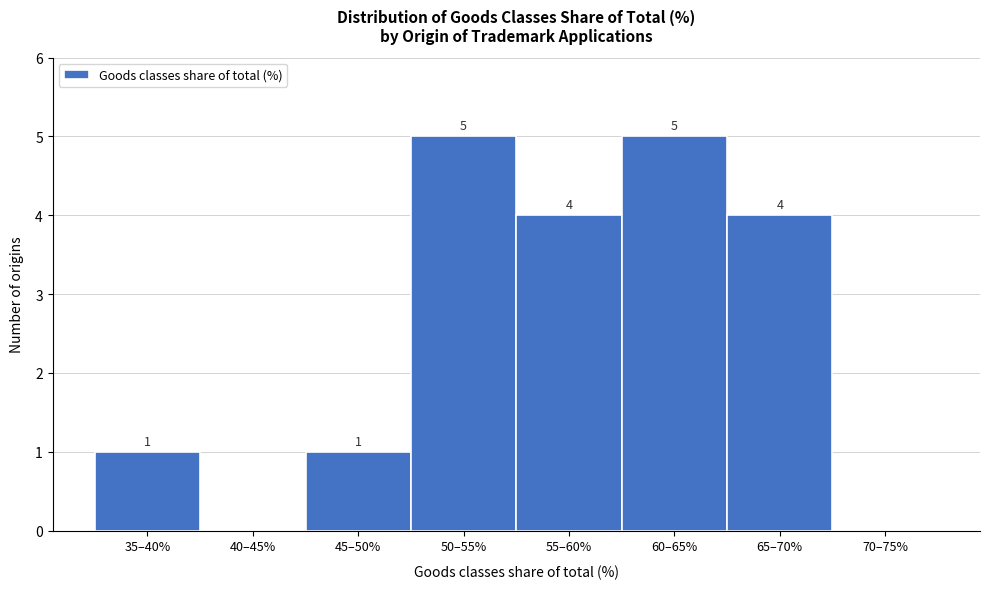

Reading left to right, extract all data points from this chart.

35–40%=1	40–45%=0	45–50%=1	50–55%=5	55–60%=4	60–65%=5	65–70%=4	70–75%=0